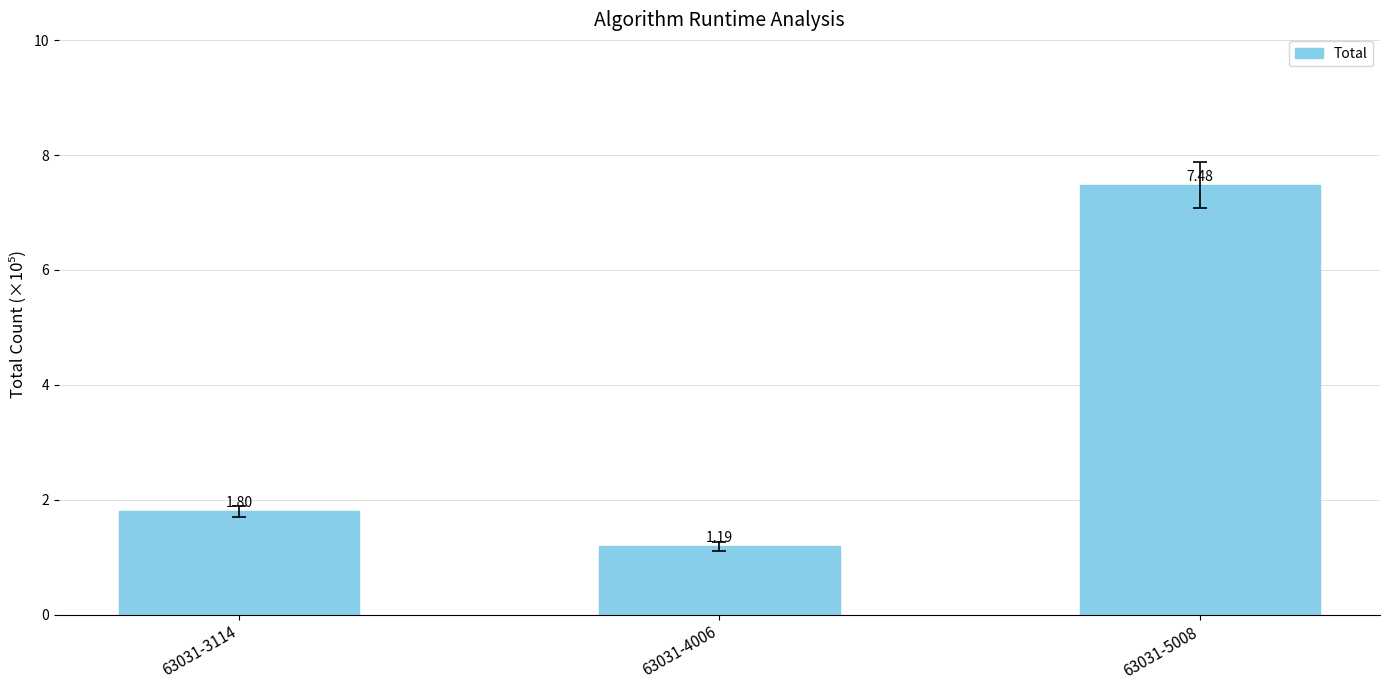

At which label is the value closest to 4?

63031-3114